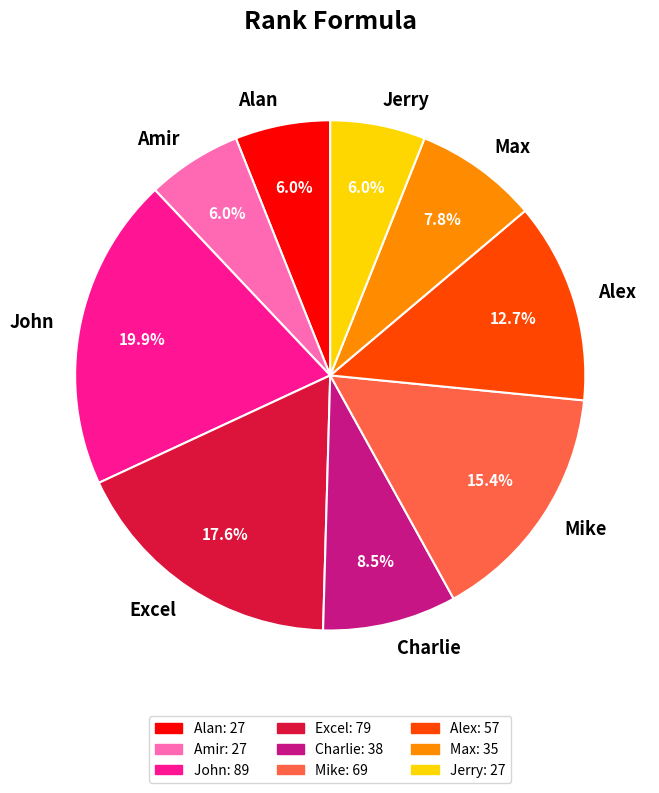

To the nearest percent, what portion does Alan represent?

6%